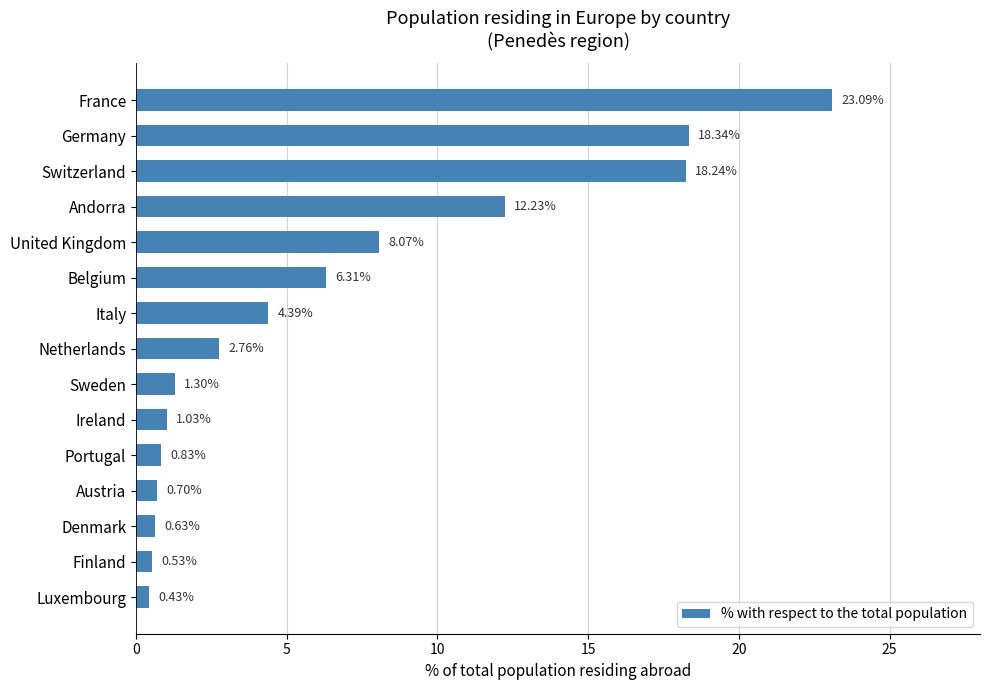

Which label corresponds to the smallest value in the chart?

Luxembourg